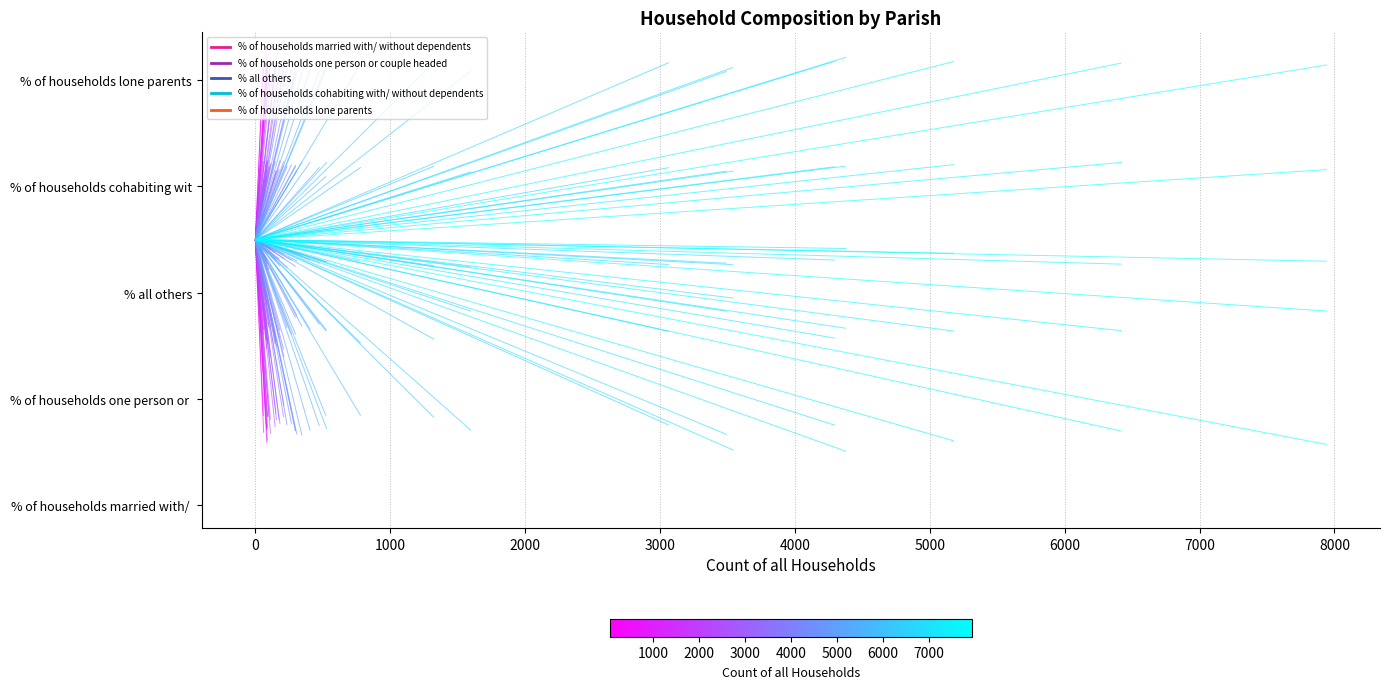

Is it true that % of households one person or couple headed equals 0.6 at 0?

False